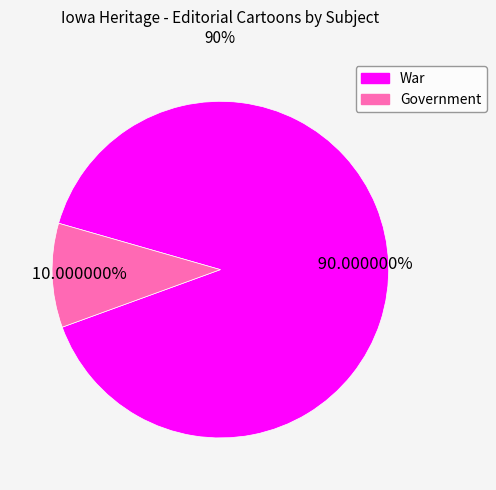

How many segments does this pie chart have?

2